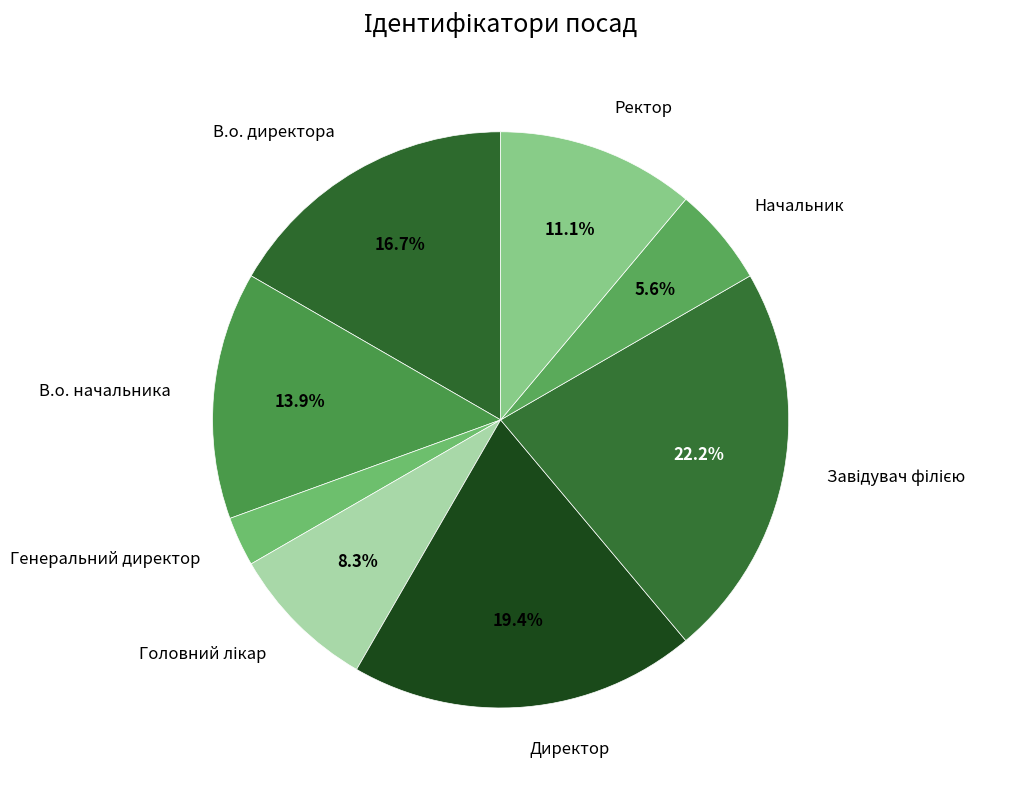

To the nearest percent, what is the difference between the Директор and В.о. начальника slice percentages?

6%